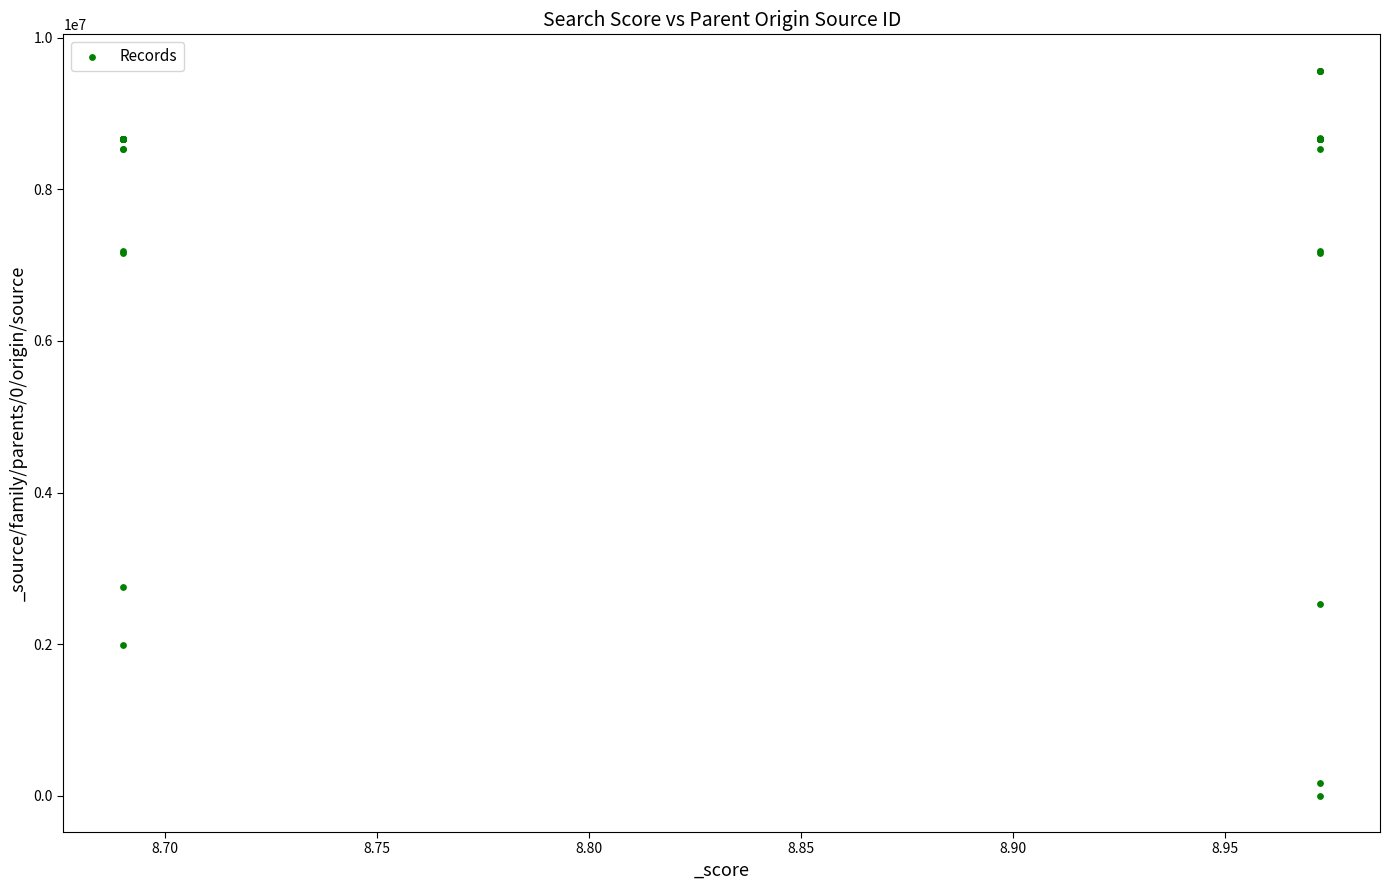

What Y value in the scatter plot is closest to 4782948?

2754126